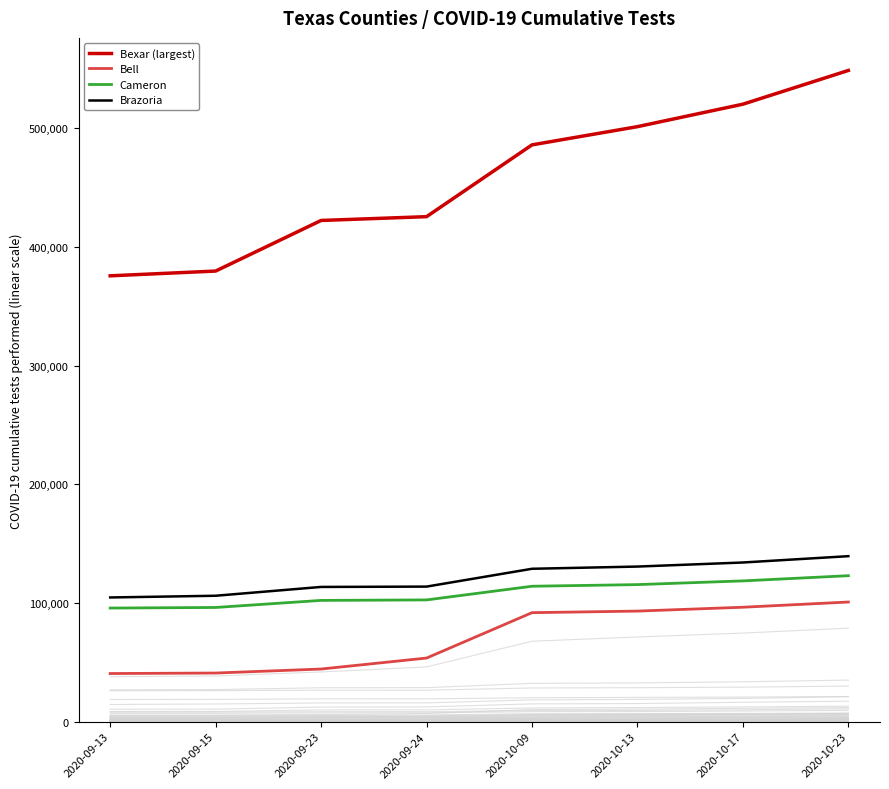

True or false: Brazoria and Bexar (largest) cross at least once.

False